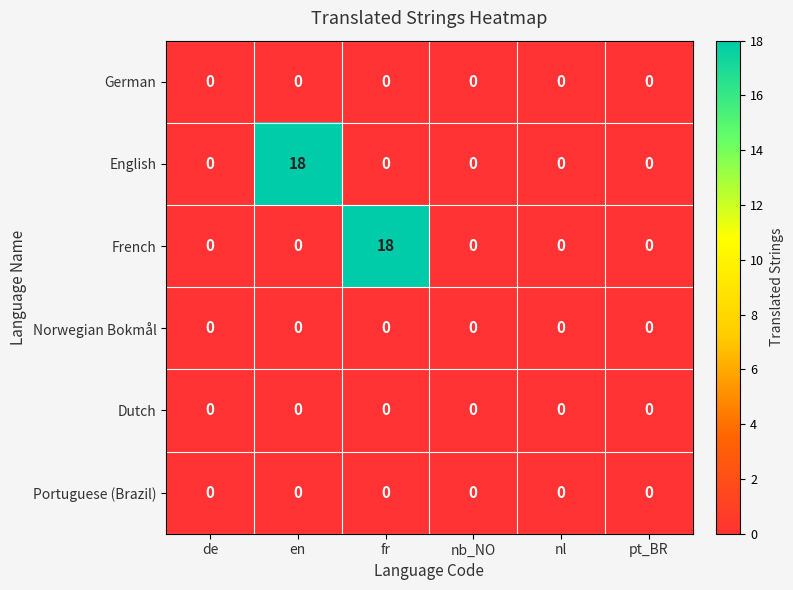

How many values in English are above zero?

1